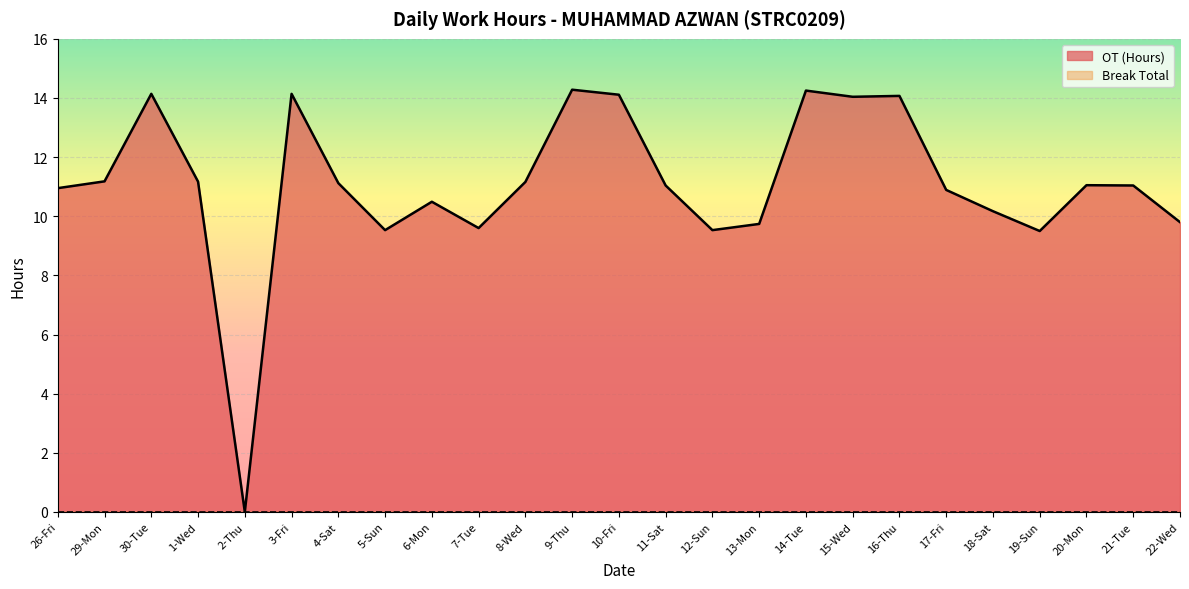

Is it true that the value at 22-Wed is 16.0?

False